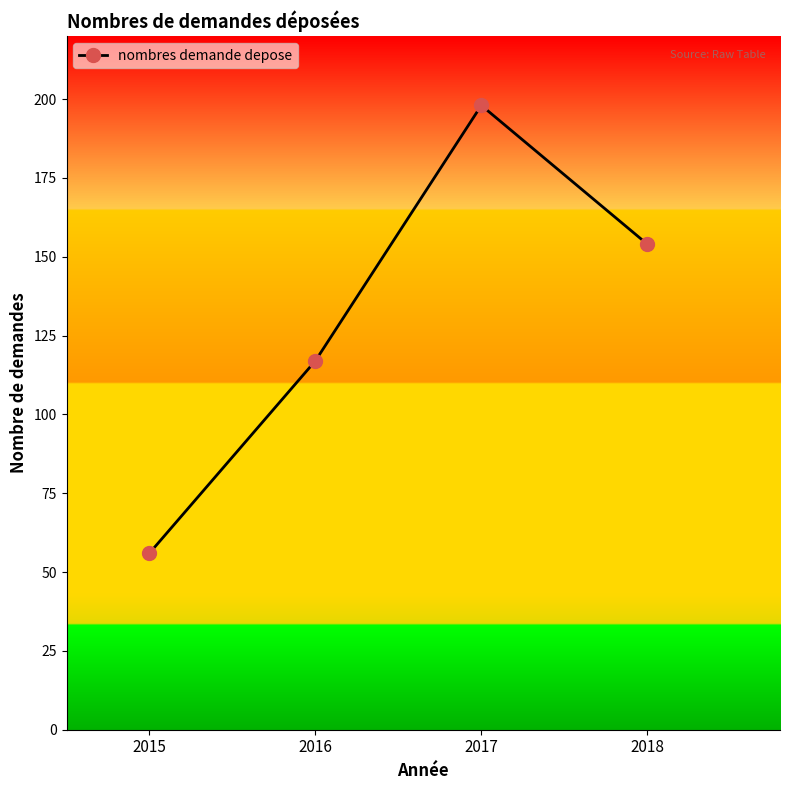

How many values are below 154?

2